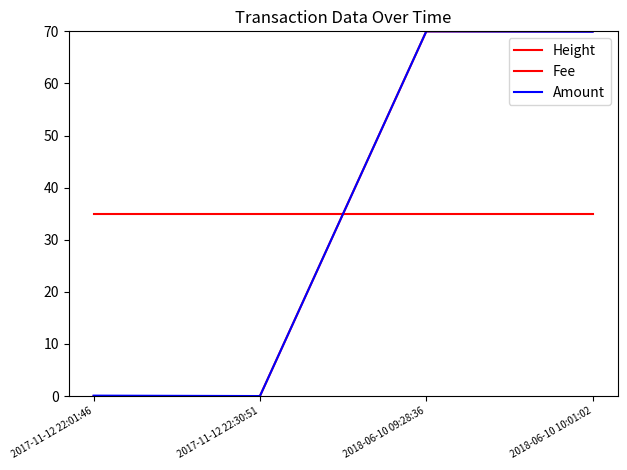

What position from the left is 2018-06-10 10:01:02?

4